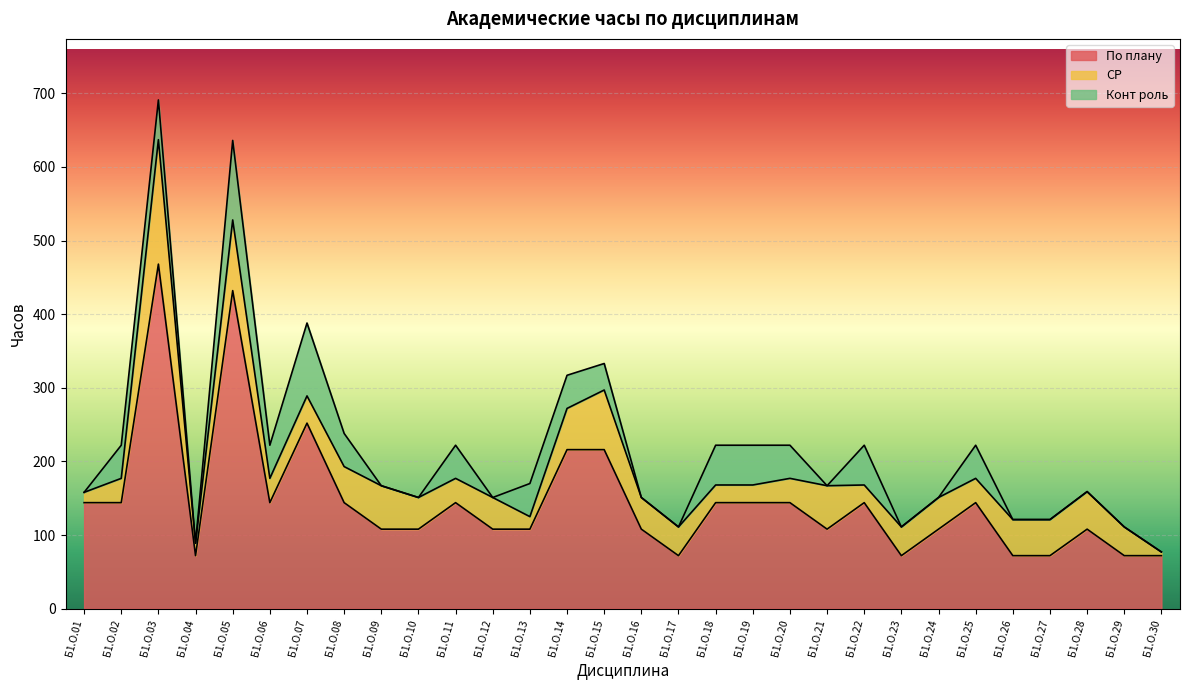

The Конт роль series shows 54 at Б1.О.03. True or false?

True